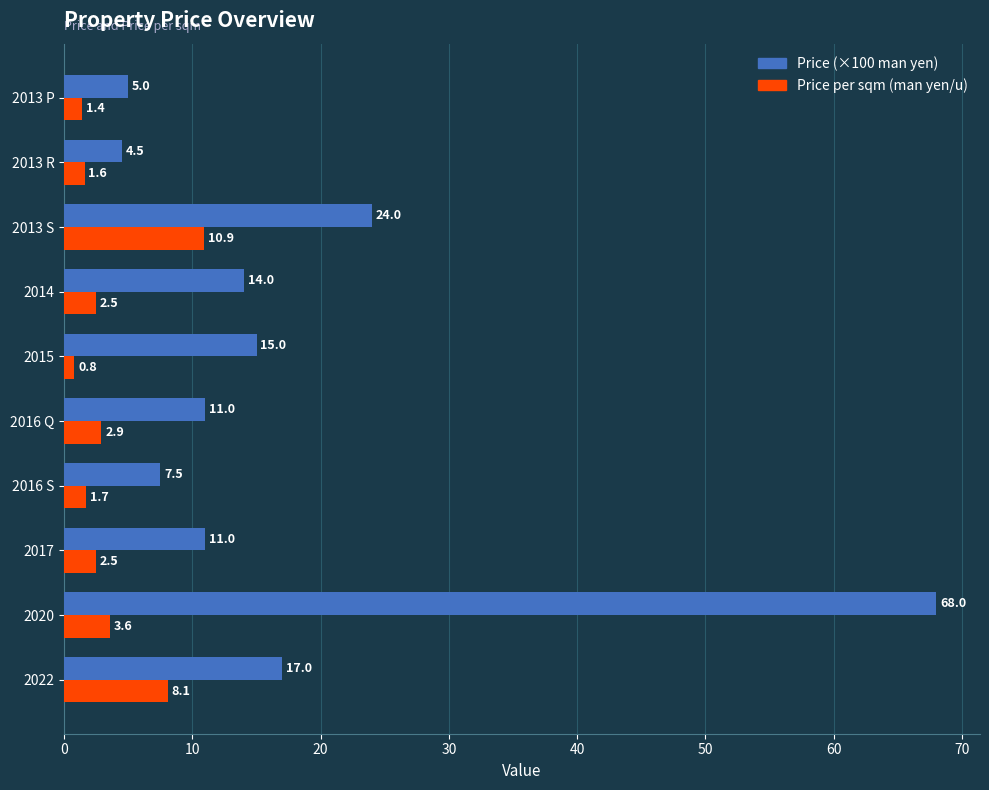

True or false: Price per sqm (man yen/u) has a value of 1.4 at 2013 P.

True